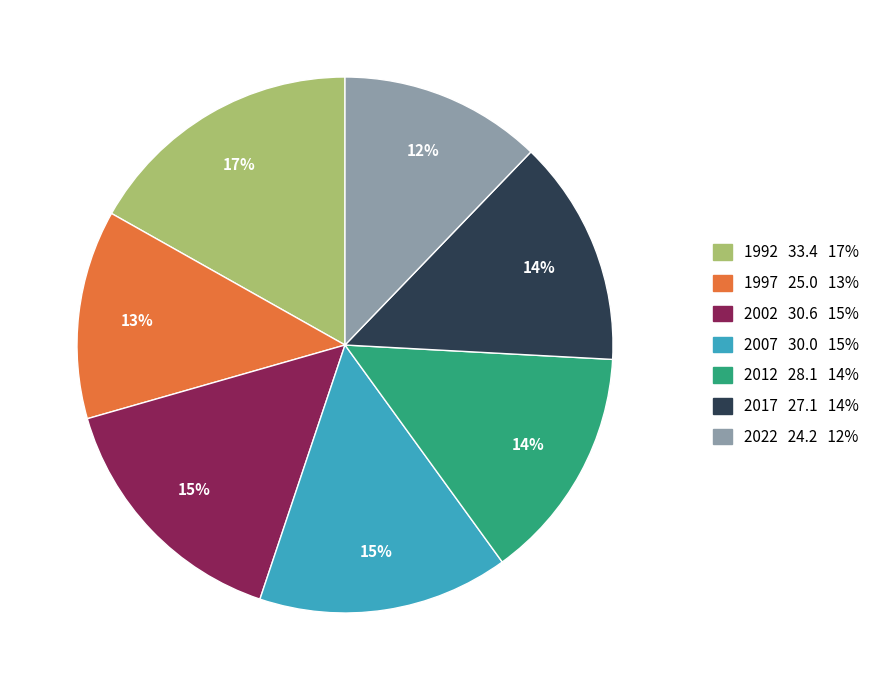

Is 1997 the majority of the pie?

No